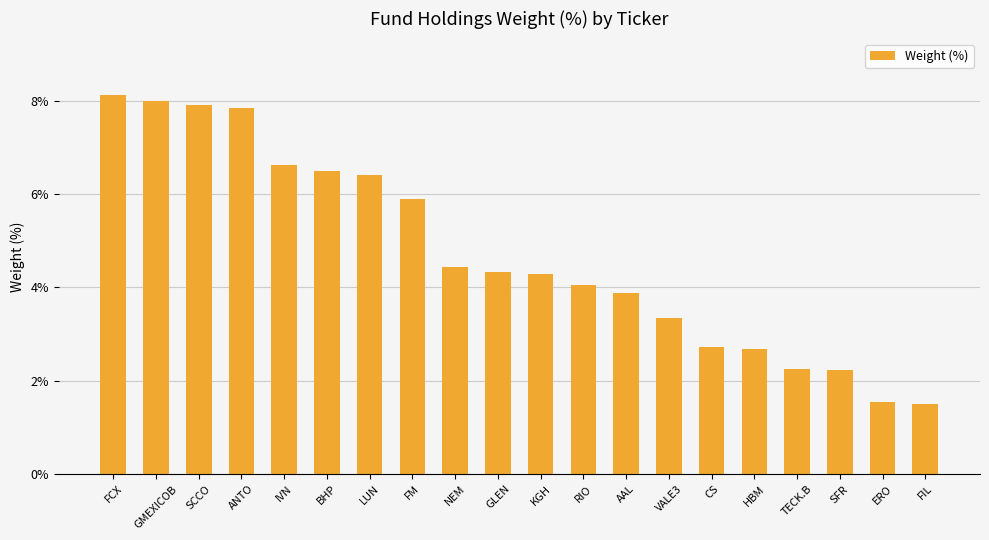

What is the smallest value displayed?

1.5